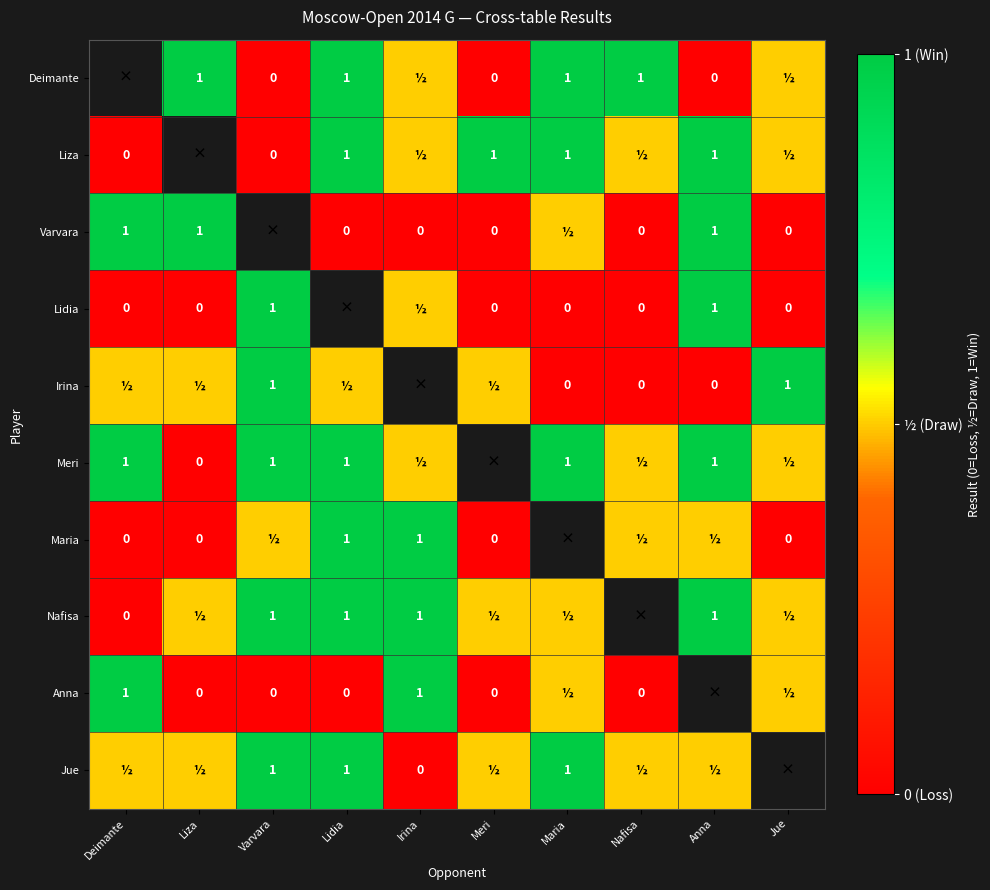

The value of Liza at Maria is 1.0. True or false?

True